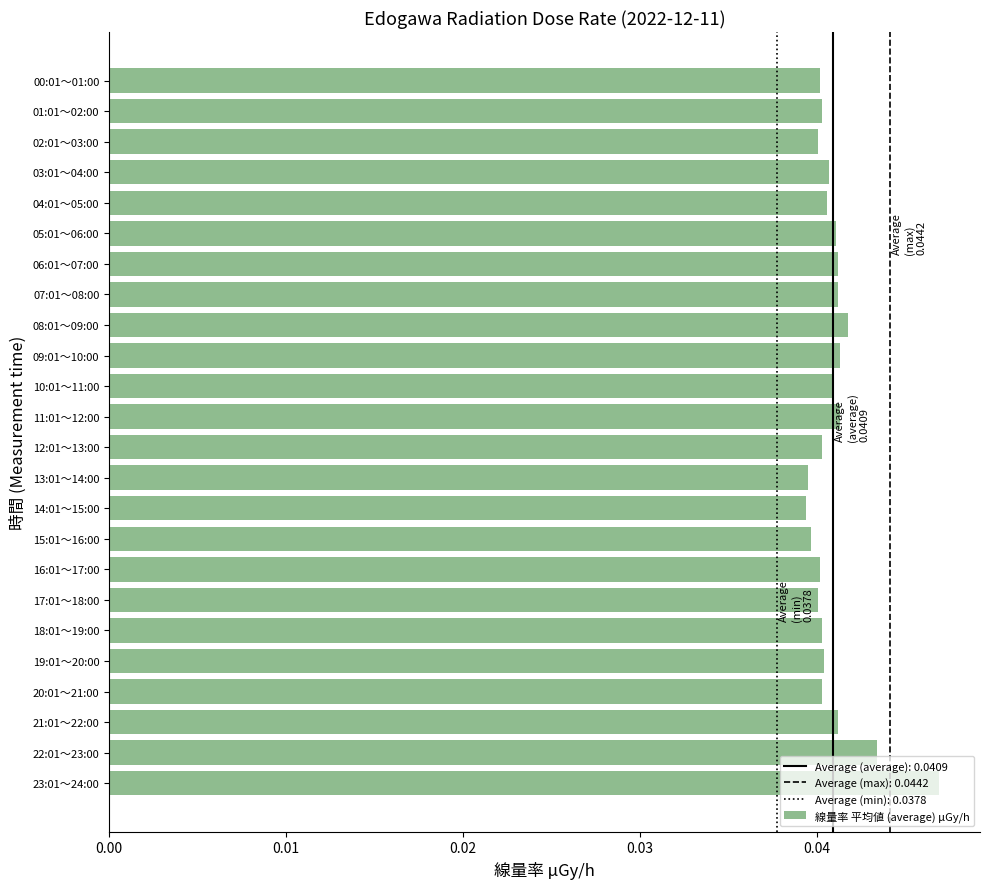

At which category does the chart reach its peak across all series?

23:01～24:00